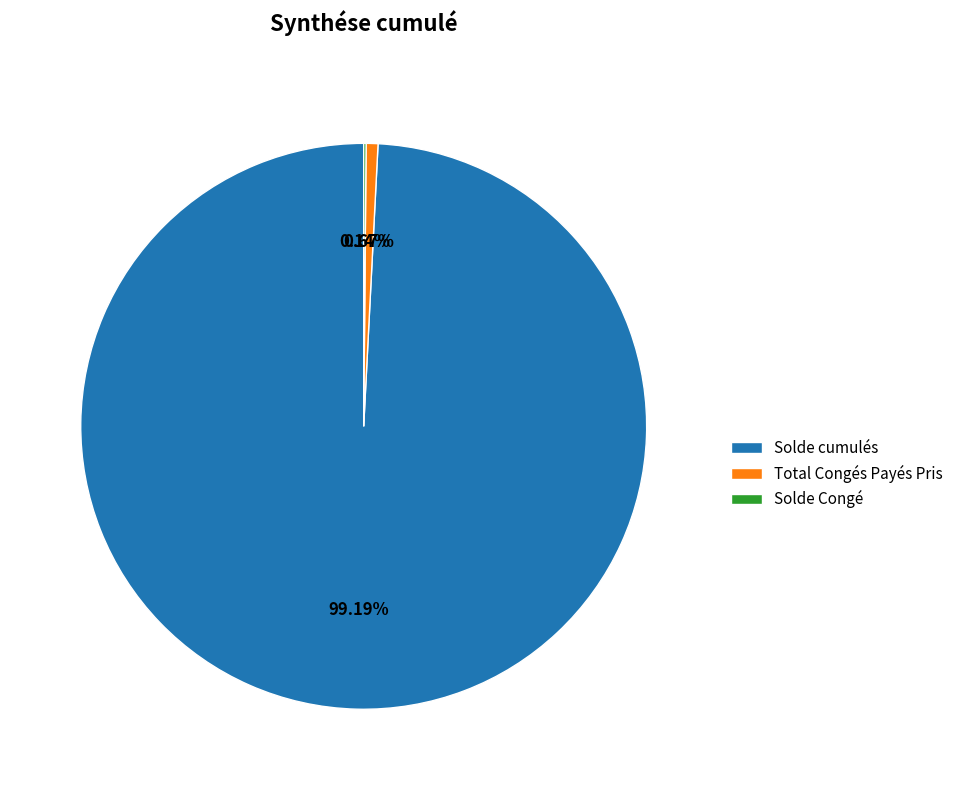

To the nearest percent, what is the difference between the largest and smallest slice percentages?

99%